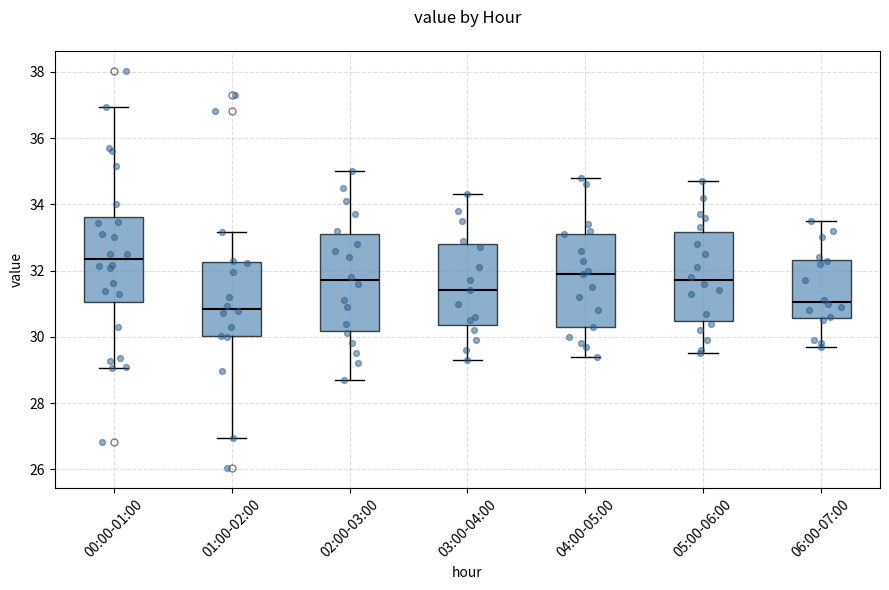

Which box's median line is the highest?

00:00-01:00